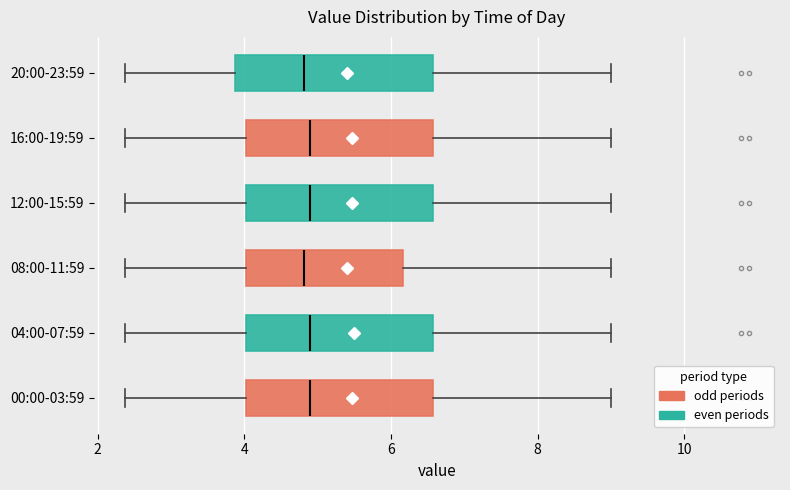

Reading bottom to top, transcribe this box plot: for each box, give where its median line is, the range the box spans, and where its two whiskers end, as read against the x-axis. The values are not printed on the chart, so give them approximately, as read against the axis.

00:00-03:59: median 5.0, box 4.0 to 6.6, whiskers 2.4 to 9.0
04:00-07:59: median 5.0, box 4.0 to 6.6, whiskers 2.4 to 9.0
08:00-11:59: median 4.8, box 4.0 to 6.2, whiskers 2.4 to 9.0
12:00-15:59: median 5.0, box 4.0 to 6.6, whiskers 2.4 to 9.0
16:00-19:59: median 5.0, box 4.0 to 6.6, whiskers 2.4 to 9.0
20:00-23:59: median 4.8, box 3.8 to 6.6, whiskers 2.4 to 9.0